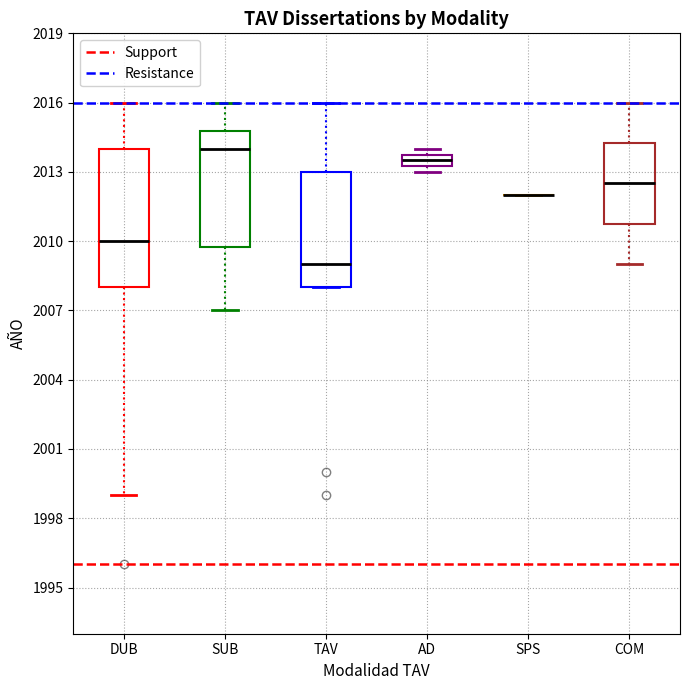

Where is the lower edge of the box for COM on the y-axis? The values are not printed on the chart, so give them approximately, as read against the axis.

2011.0